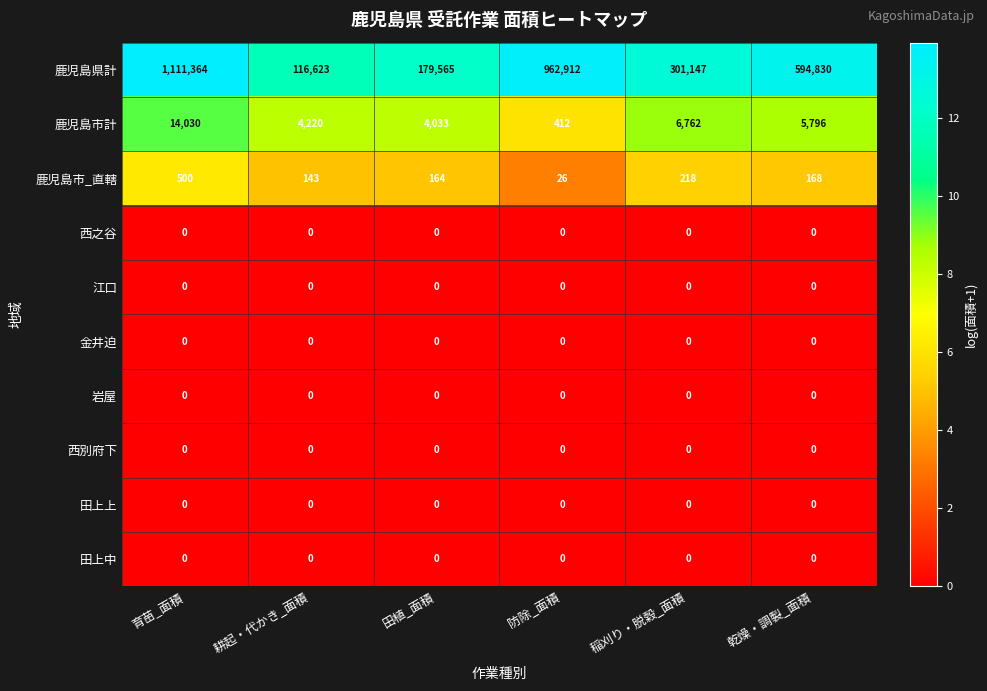

Which series has the widest spread of values?

鹿児島県計